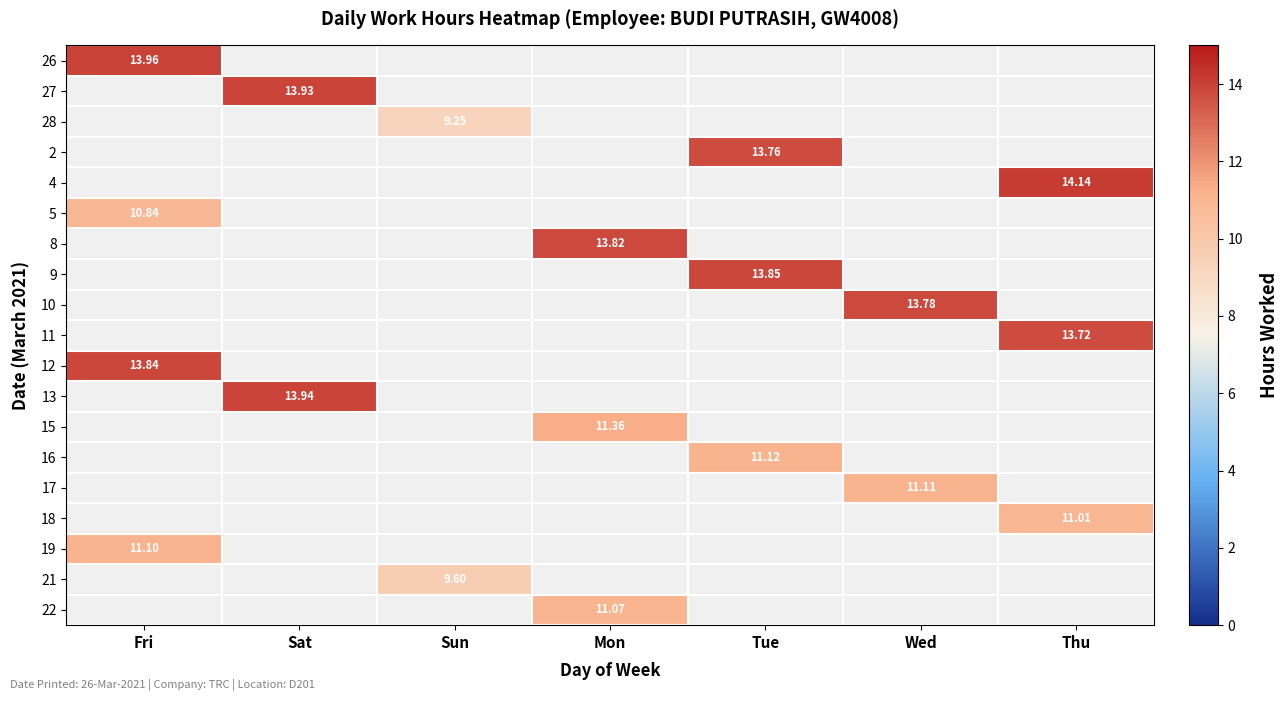

How many categories are shown in the chart?

7